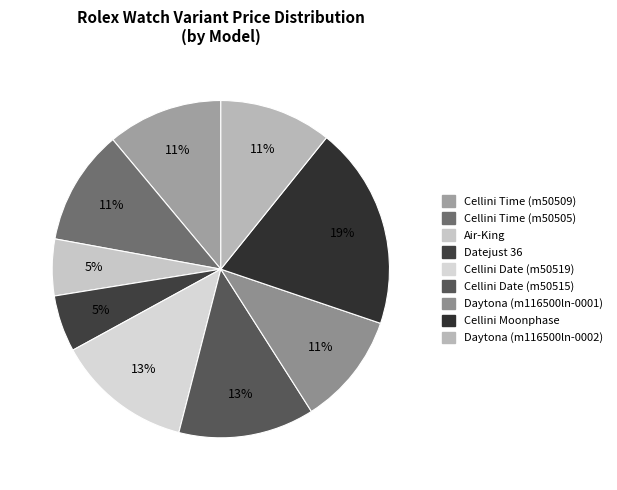

To the nearest percent, what portion does Air-King represent?

5%